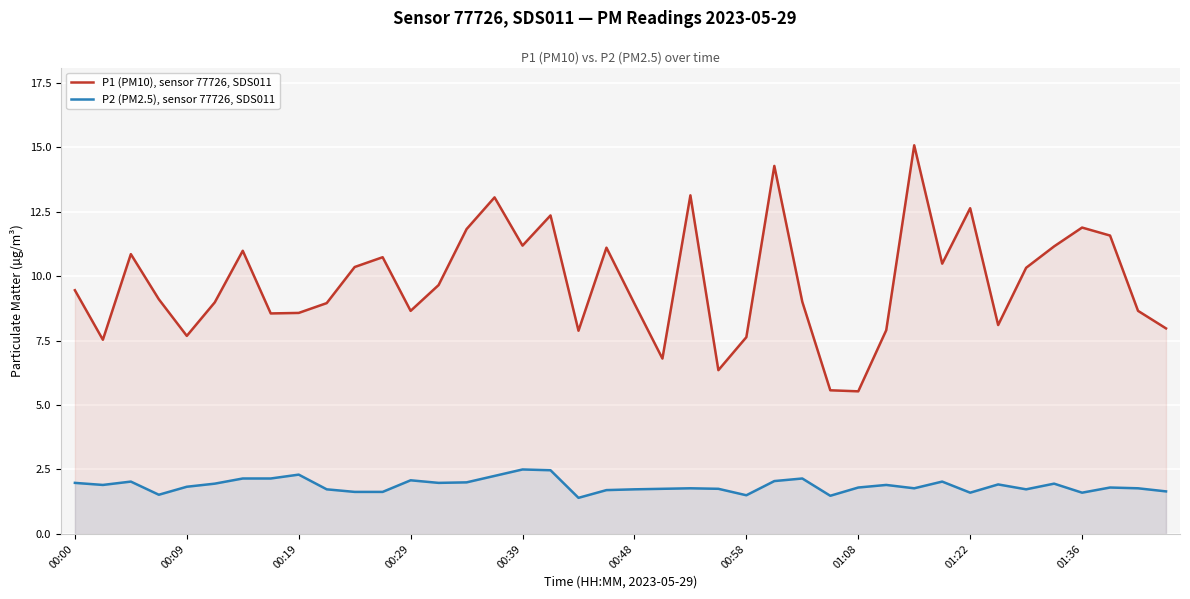

True or false: P2 (PM2.5), sensor 77726, SDS011 and P1 (PM10), sensor 77726, SDS011 cross at least once.

False